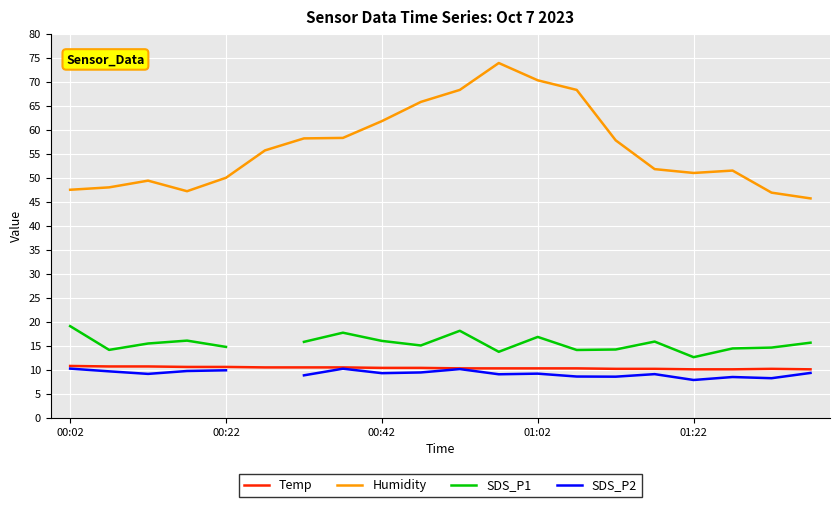

True or false: Humidity and SDS_P1 cross at least once.

False